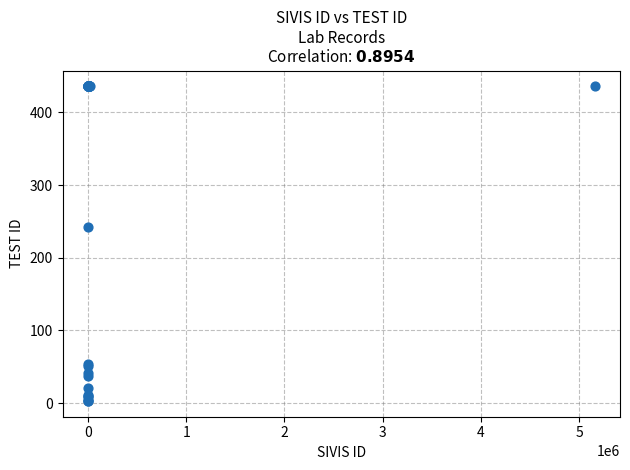

What Y value in the scatter plot is closest to 219?

242